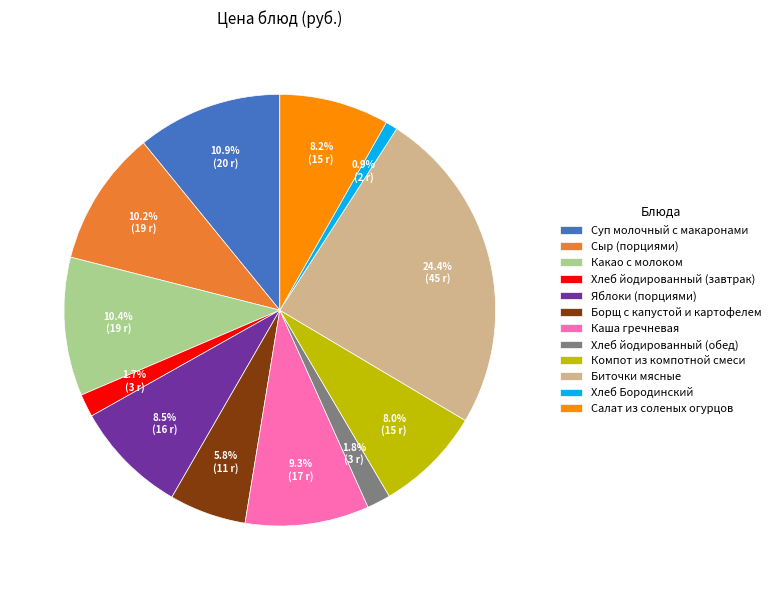

How many segments does this pie chart have?

12